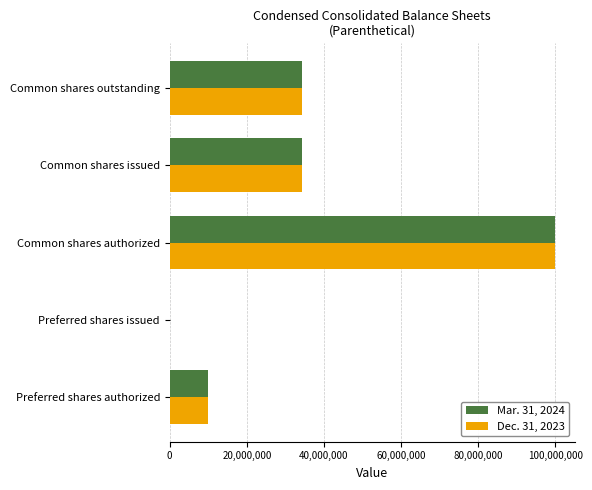

How many series are shown in this chart?

2